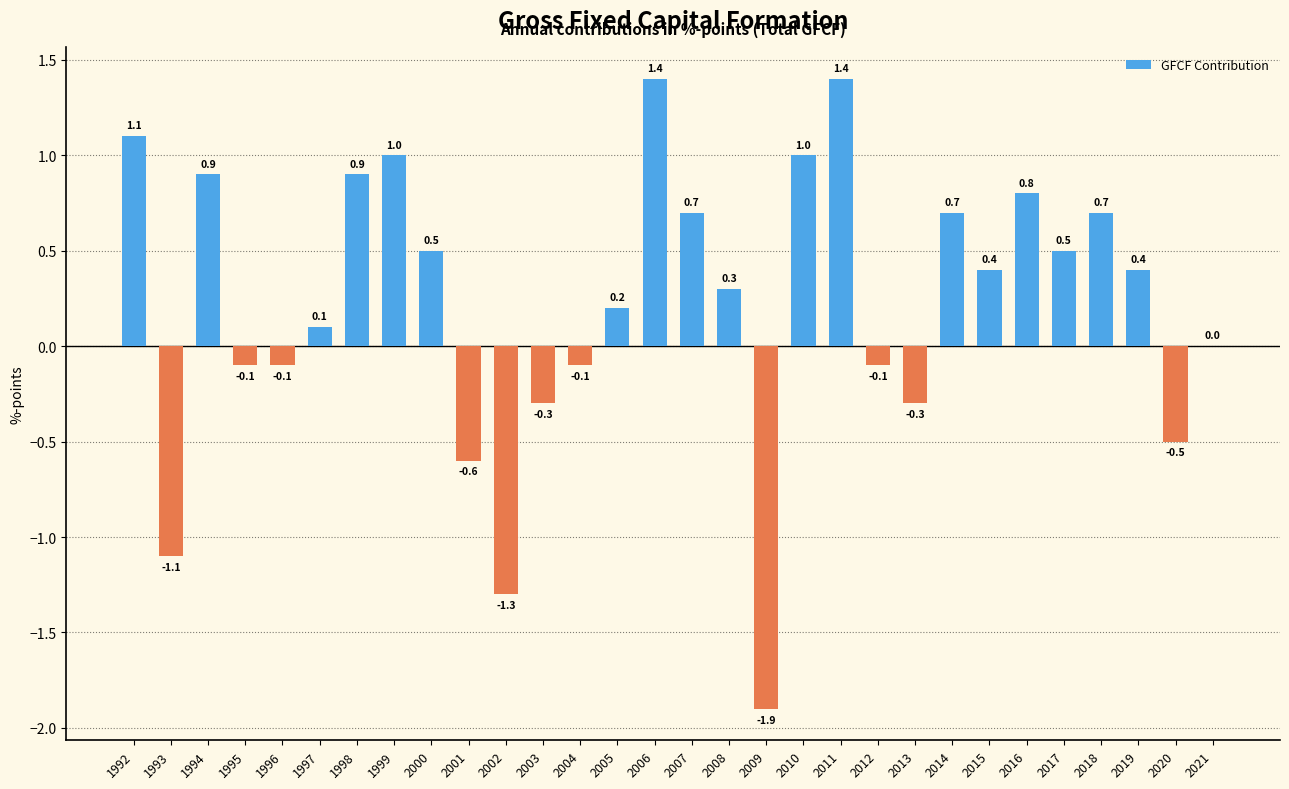

Read the value at 1994.

0.9